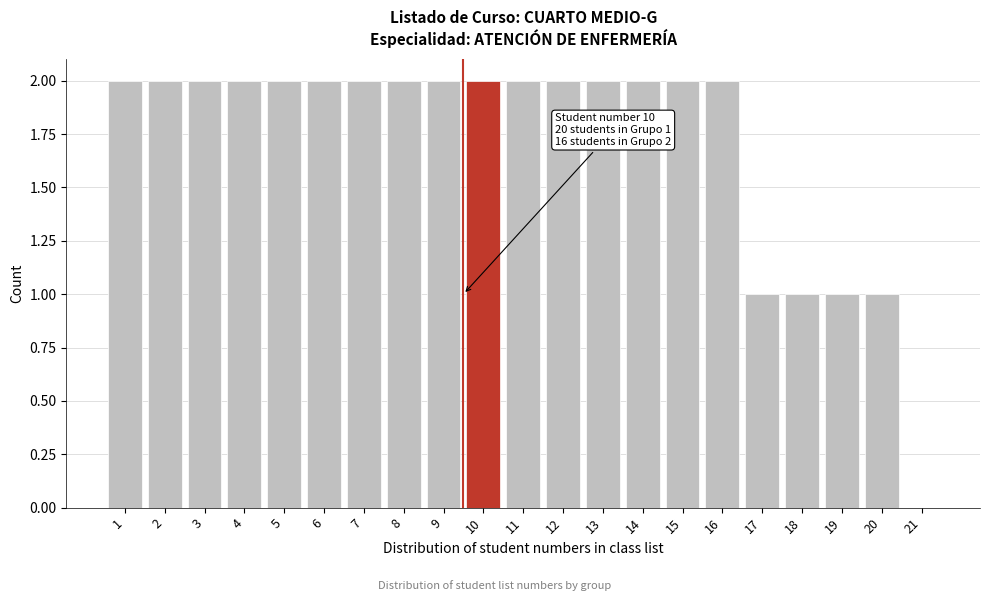

Reading left to right, what are all the values shown in this chart?

1=2	2=2	3=2	4=2	5=2	6=2	7=2	8=2	9=2	10=2	11=2	12=2	13=2	14=2	15=2	16=2	17=1	18=1	19=1	20=1	21=0